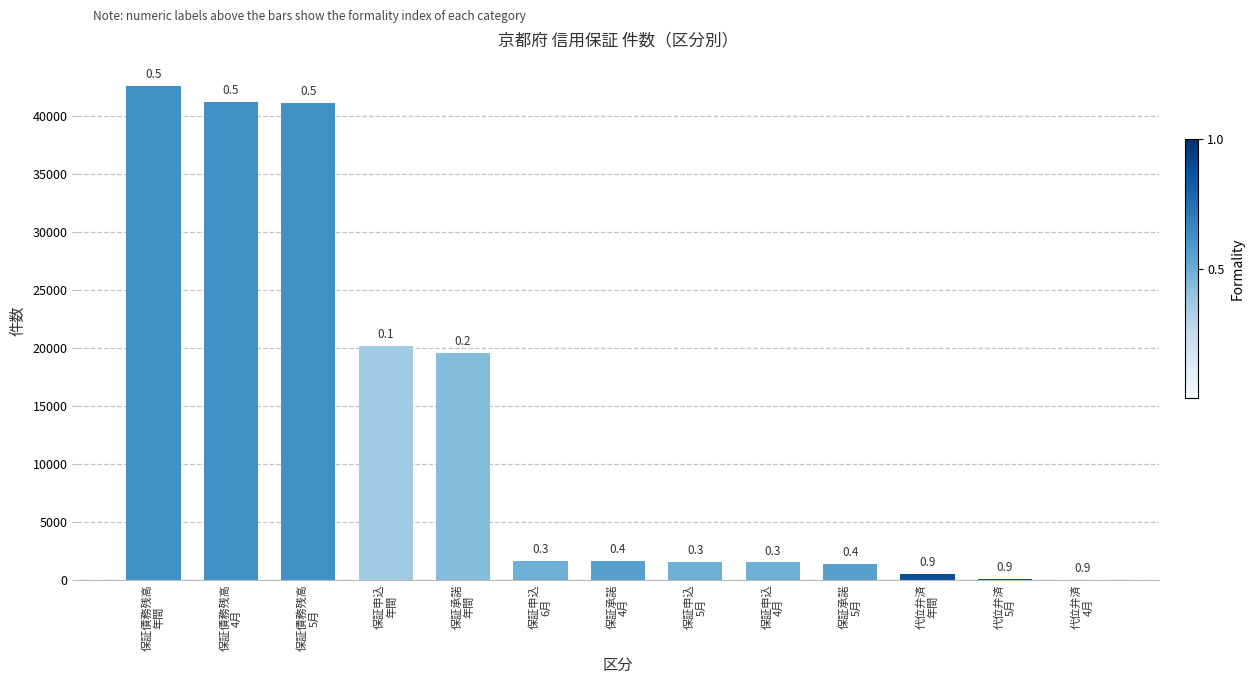

What position from the left is 保証承諾
5月?

10